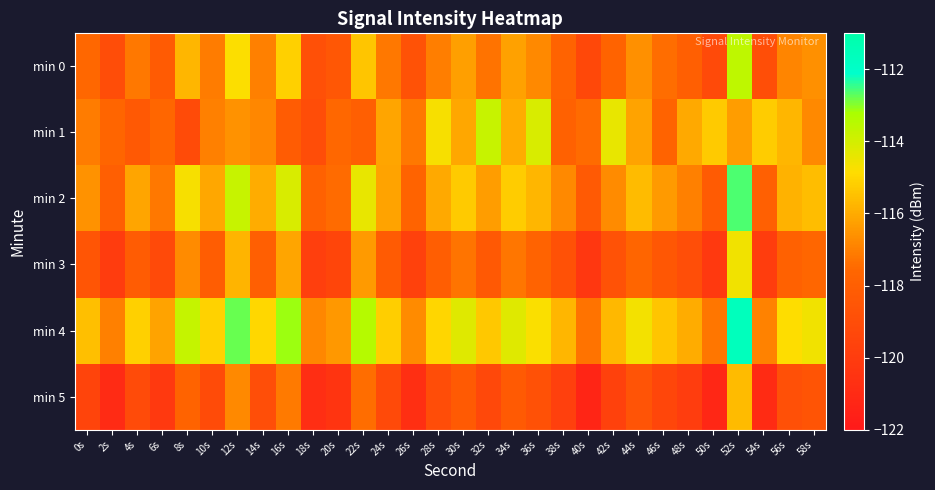

How many data points does each series have?

30